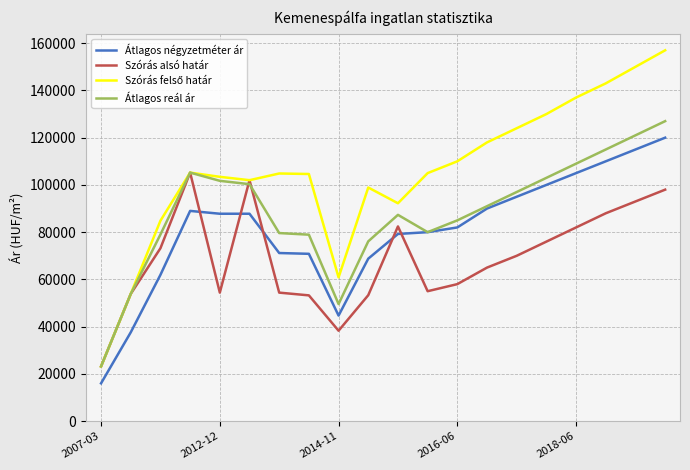

What is the minimum value for Átlagos reál ár?

23160